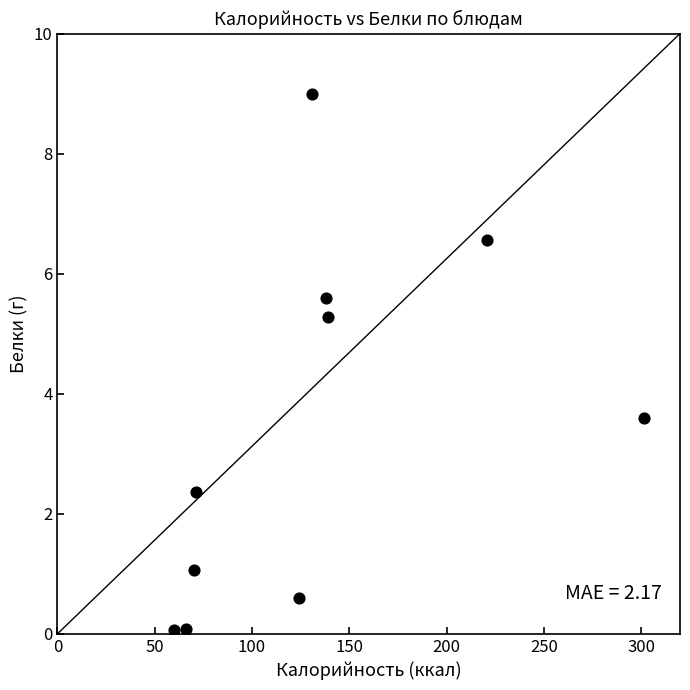

What Y value in the scatter plot is closest to 4?

3.6